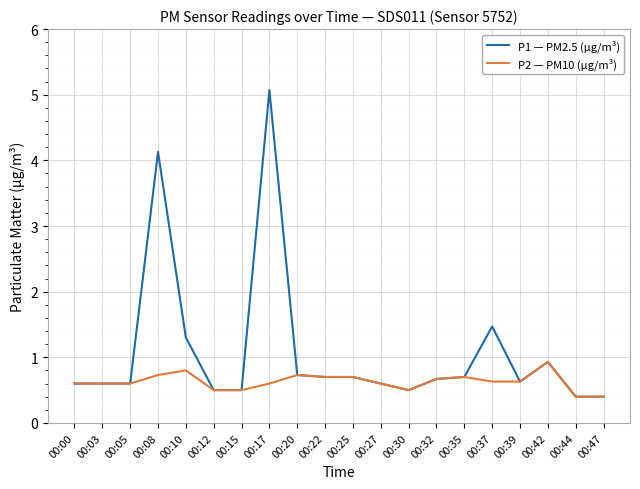

Reading right to left, list all the values displayed in this chart.

P1 — PM2.5 (µg/m³): 00:47=0.4	00:44=0.4	00:42=0.9	00:39=0.6	00:37=1.5	00:35=0.7	00:32=0.7	00:30=0.5	00:27=0.6	00:25=0.7	00:22=0.7	00:20=0.7	00:17=5.1	00:15=0.5	00:12=0.5	00:10=1.3	00:08=4.1	00:05=0.6	00:03=0.6	00:00=0.6
P2 — PM10 (µg/m³): 00:47=0.4	00:44=0.4	00:42=0.9	00:39=0.6	00:37=0.6	00:35=0.7	00:32=0.7	00:30=0.5	00:27=0.6	00:25=0.7	00:22=0.7	00:20=0.7	00:17=0.6	00:15=0.5	00:12=0.5	00:10=0.8	00:08=0.7	00:05=0.6	00:03=0.6	00:00=0.6